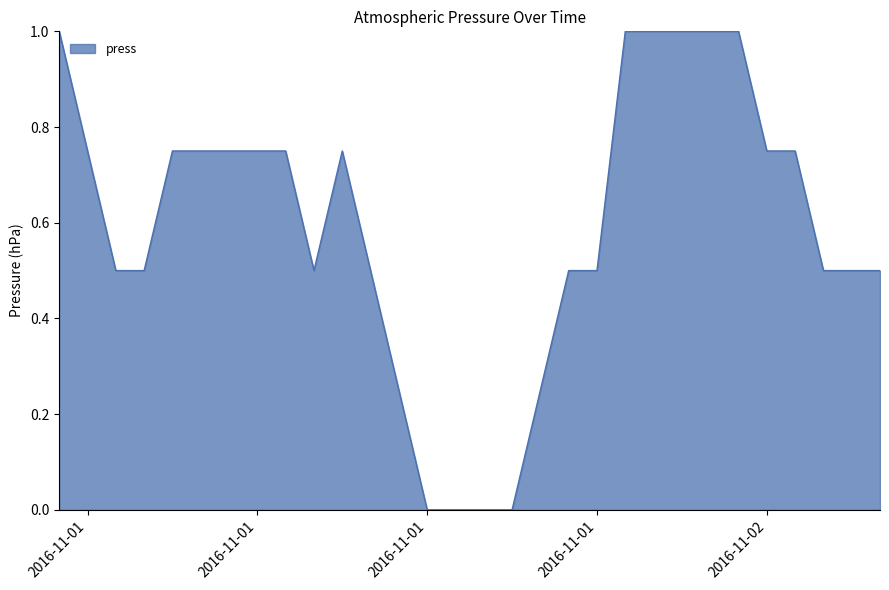

What is the difference between the maximum and minimum values?

1.0